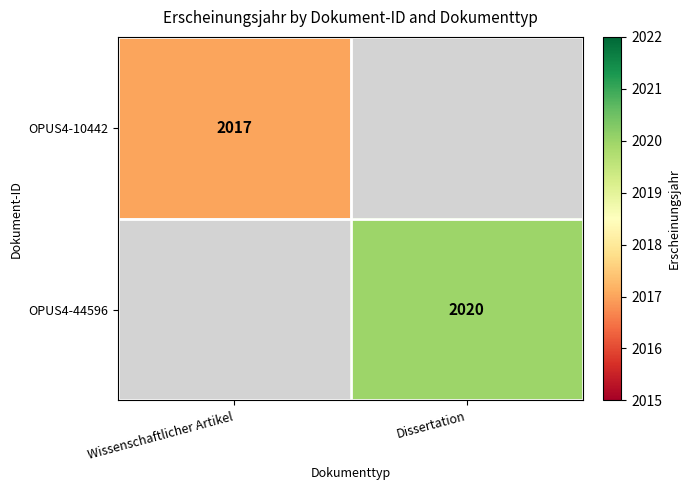

True or false: OPUS4-44596 has a value of 2744 at Dissertation.

False